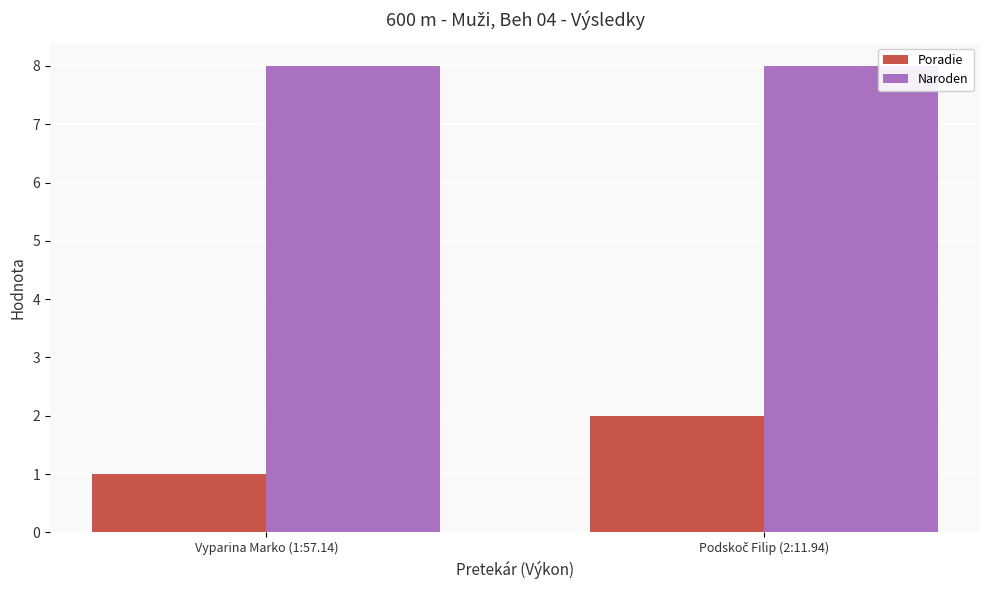

Which series has the largest range (max minus min)?

Poradie